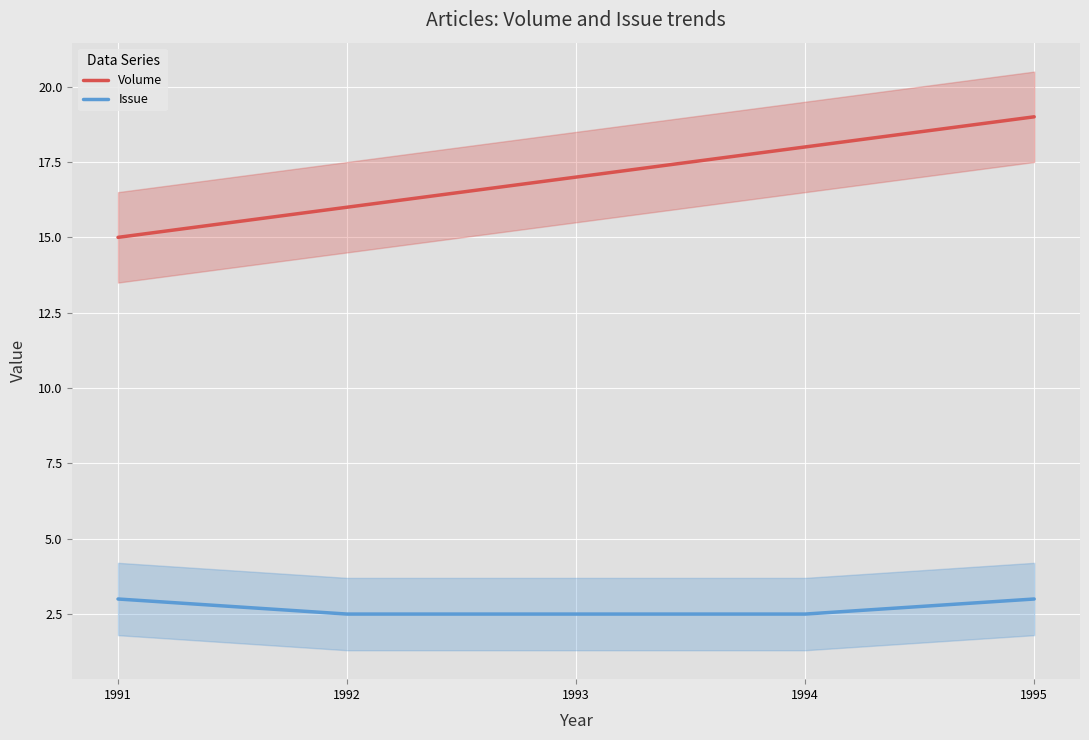

What is the approximate value of Issue at 1992?

2.5